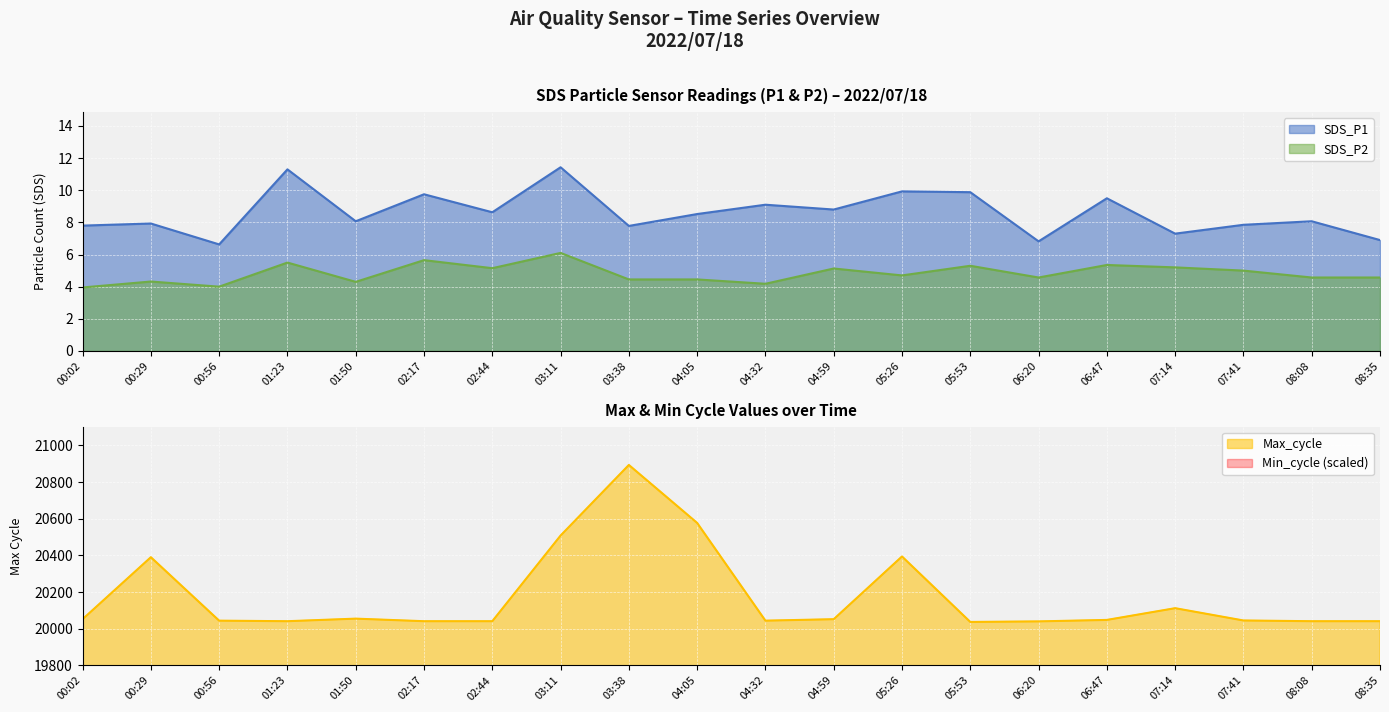

Which label corresponds to the largest value in the chart?

03:38